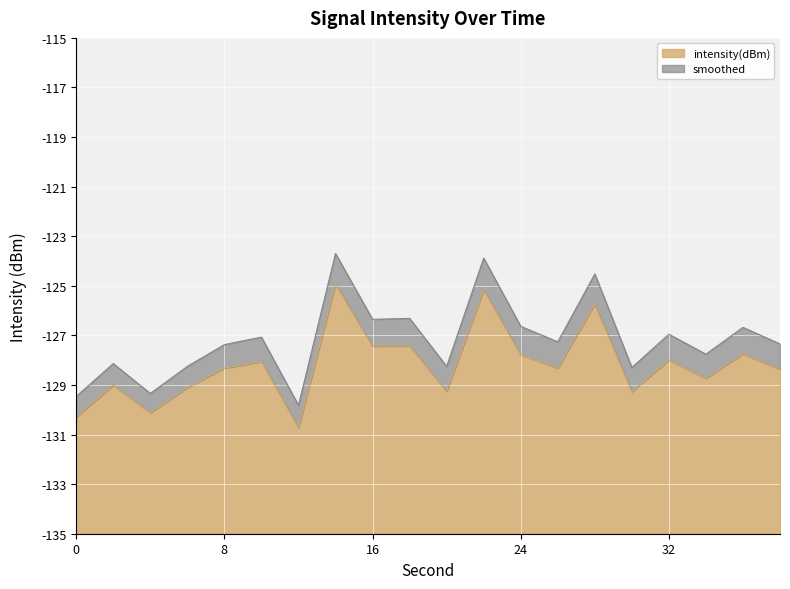

At which category does the data reach its first local valley?

4